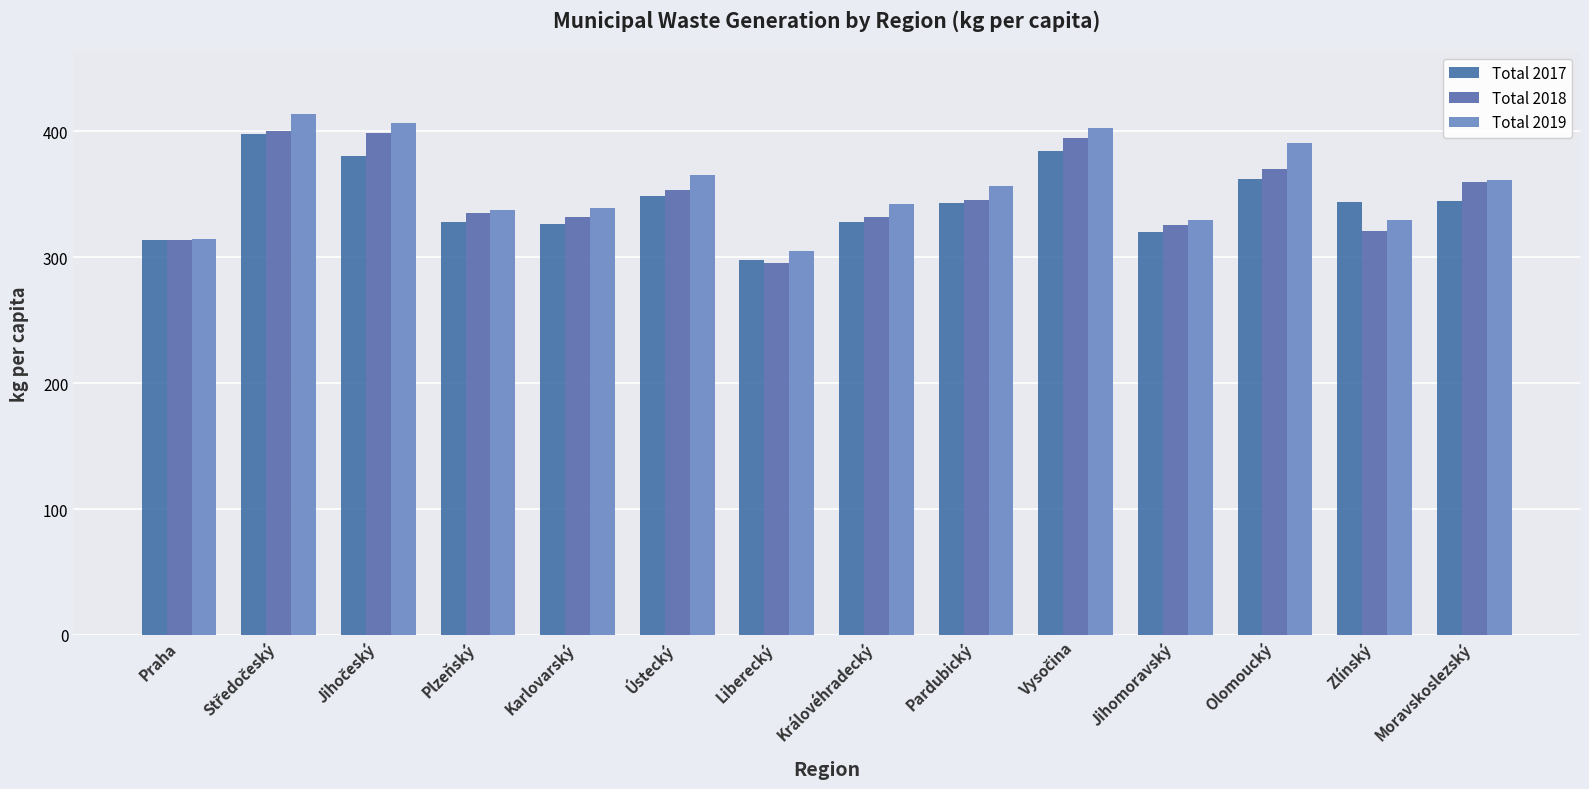

What is the difference between the highest and lowest values at Liberecký?

9.6